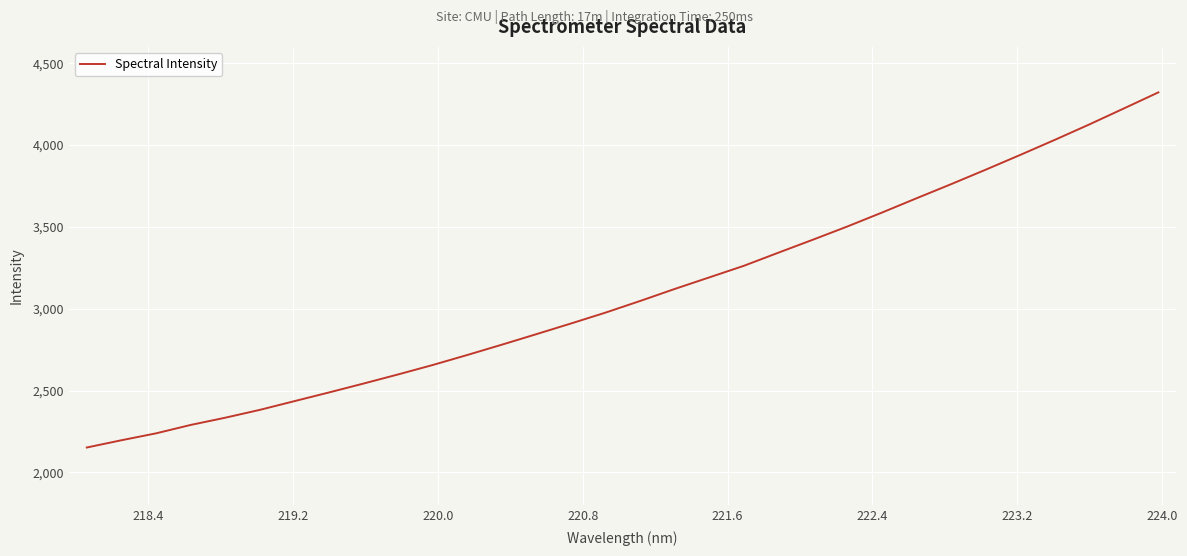

What is the maximum value shown in the chart?

4322.1